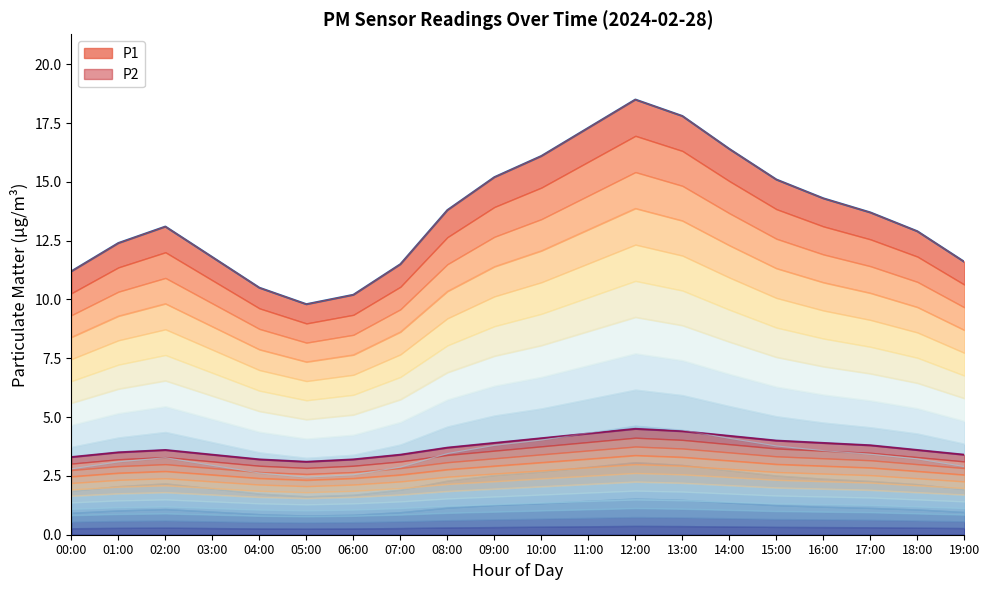

How many interior local valleys does the P2 series have?

1